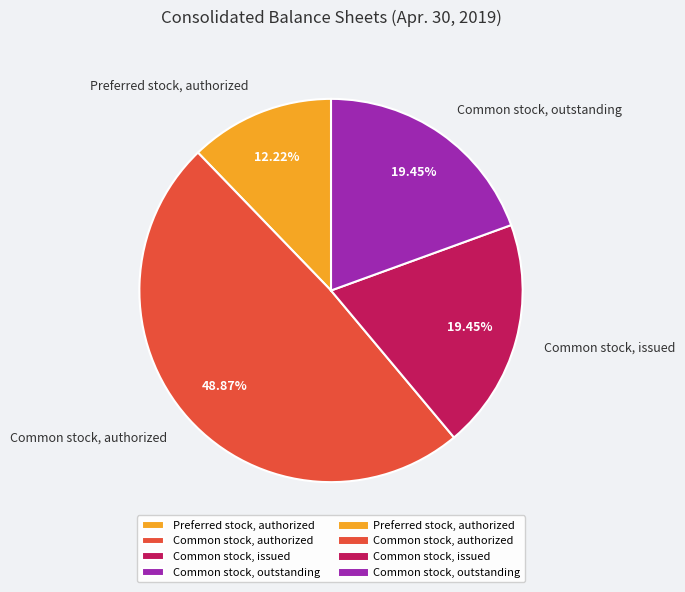

True or false: Common stock, authorized accounts for 49% of the total.

True